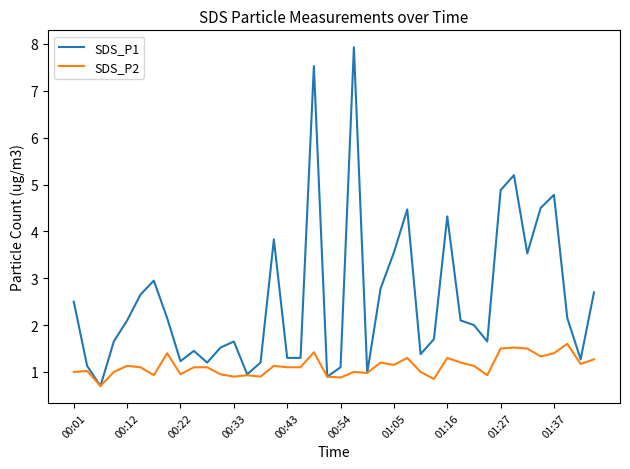

Which series has the largest total across all categories?

SDS_P1